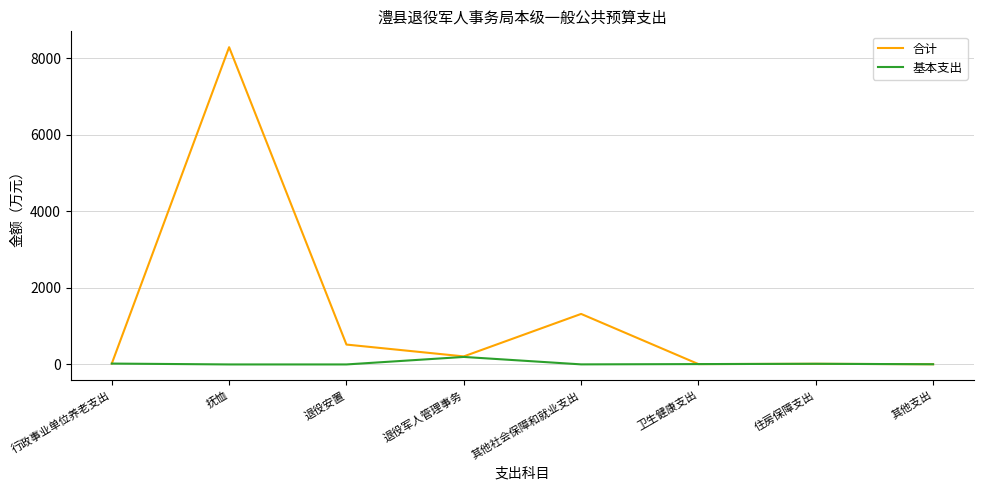

Where is the first local minimum for 合计?

退役军人管理事务